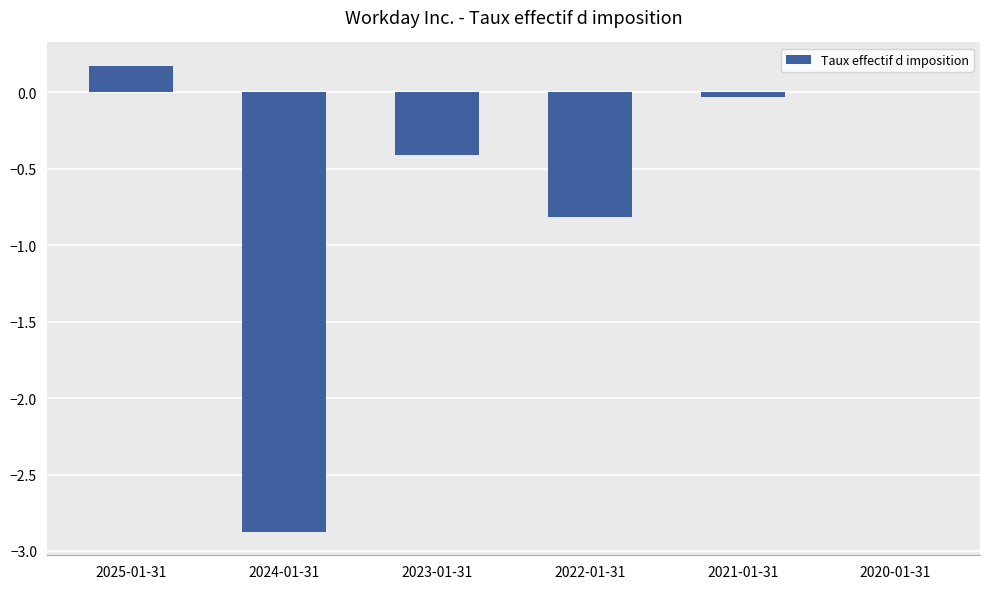

Which label corresponds to the largest value in the chart?

2025-01-31